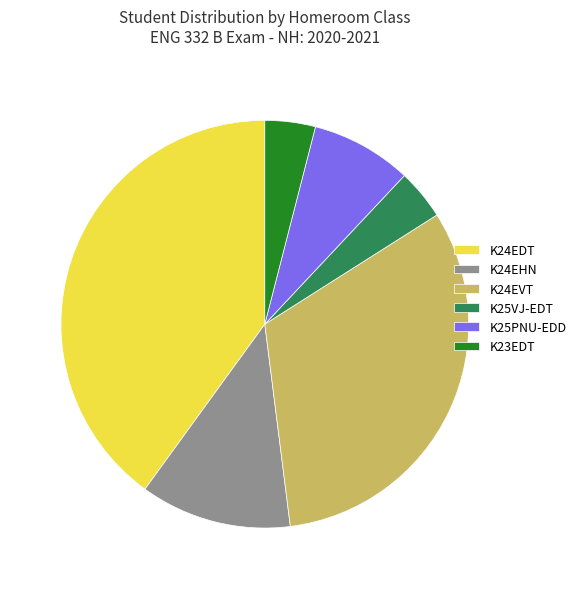

Is it true that K24EDT is 40% of the pie?

True